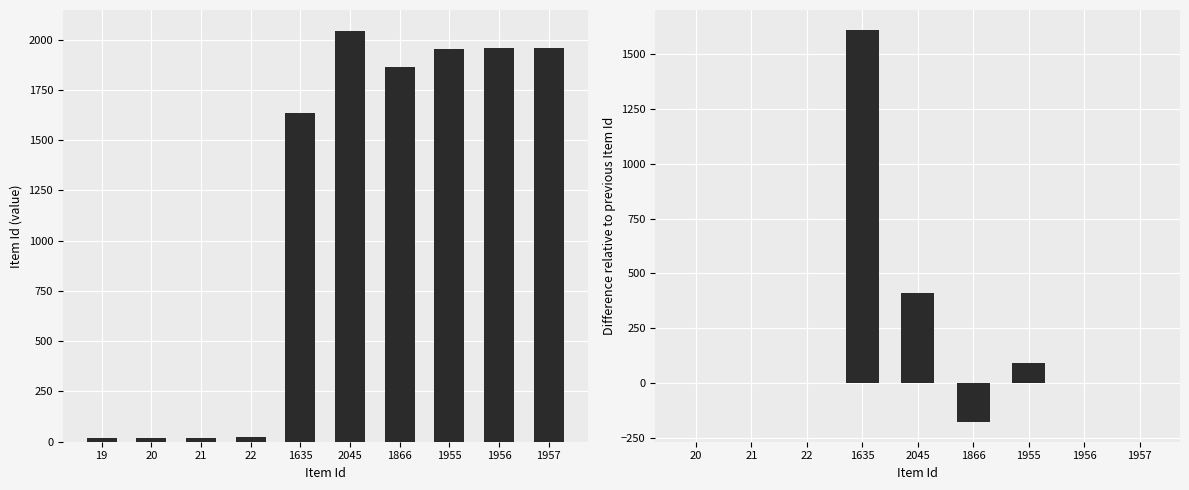

Does the chart contain any negative values?

No